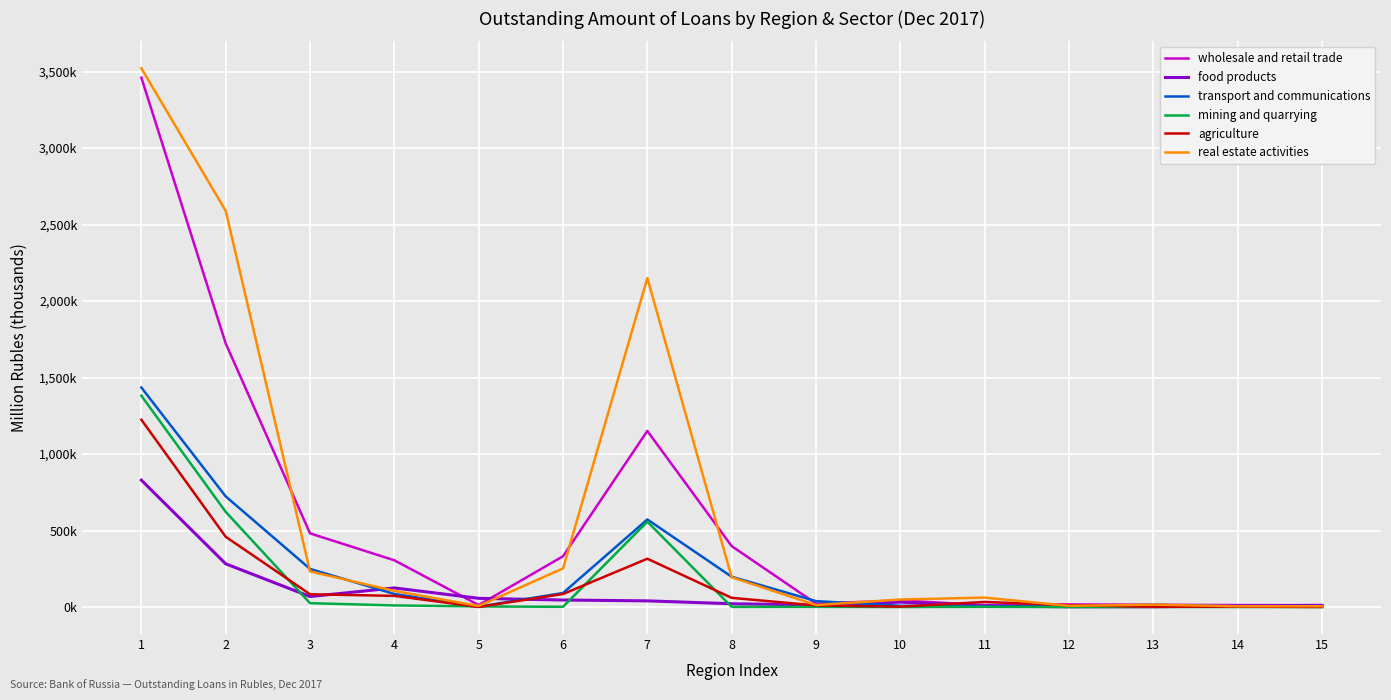

What is the sum of the agriculture values at 12 and 15?

12.6